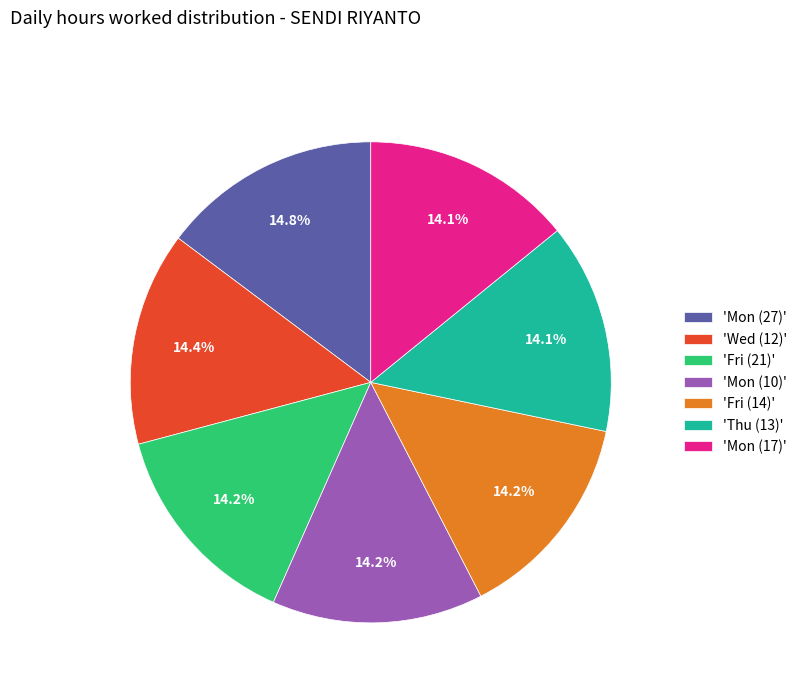

Do 'Fri (21)' and 'Mon (27)' together represent more than half of the pie?

No